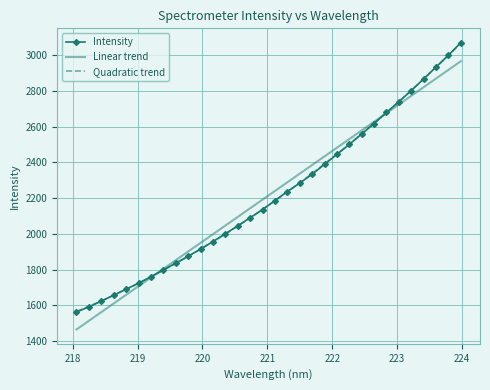

Which series has the largest range (max minus min)?

Intensity